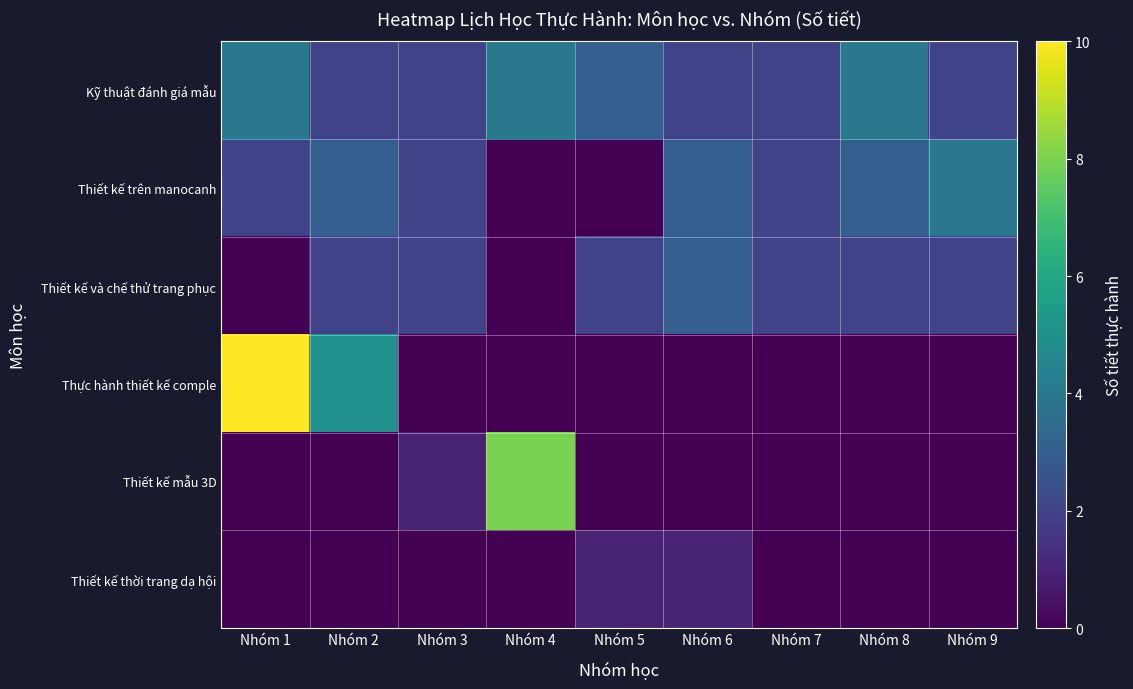

At which category is the sum across all series the highest?

Nhóm 1